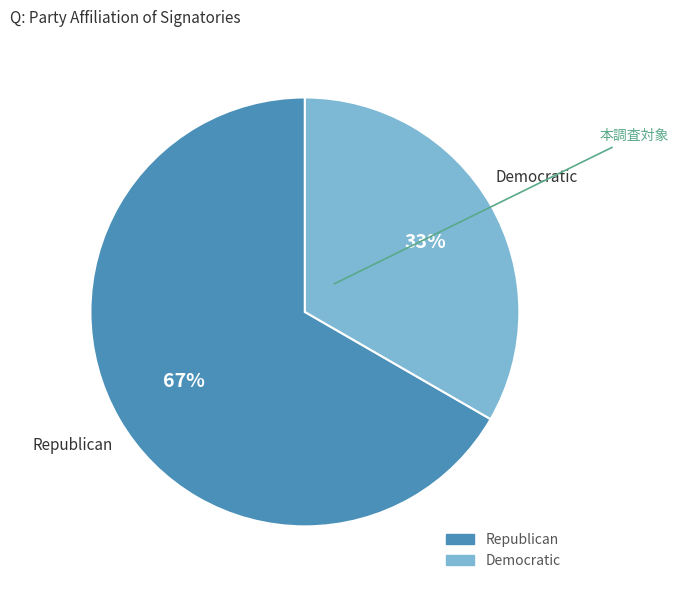

Do Republican and Democratic together represent more than half of the pie?

Yes